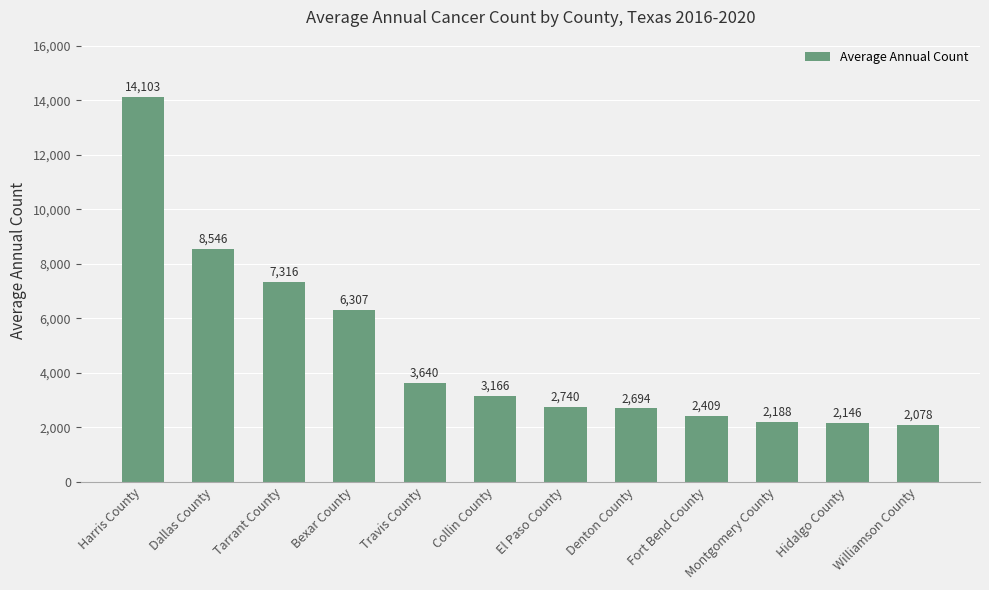

At which label is the value closest to 8090?

Dallas County